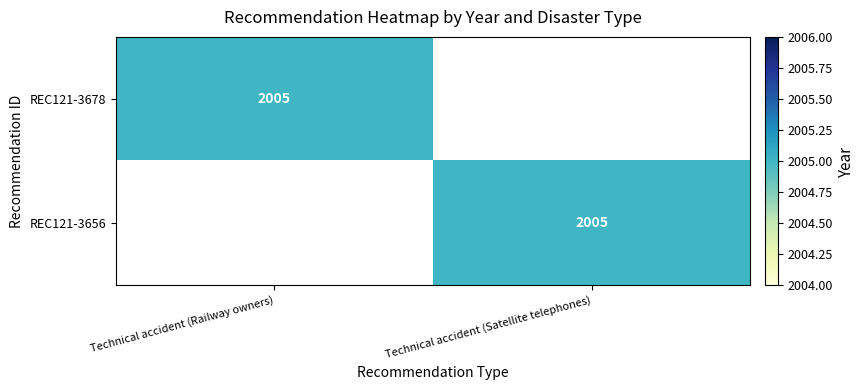

Is it true that REC121-3678 equals 2005 at Technical accident (Railway owners)?

True